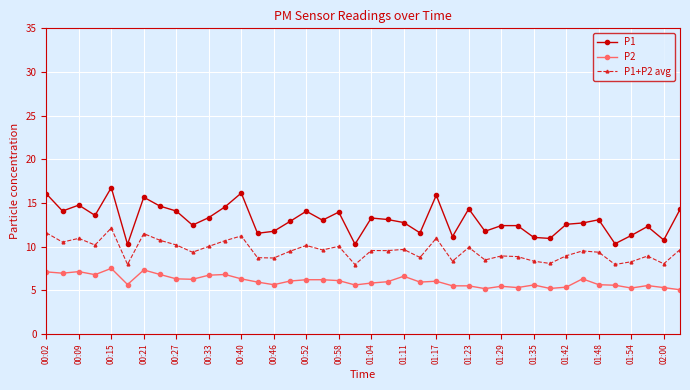

True or false: P1+P2 avg and P2 intersect in this chart.

False